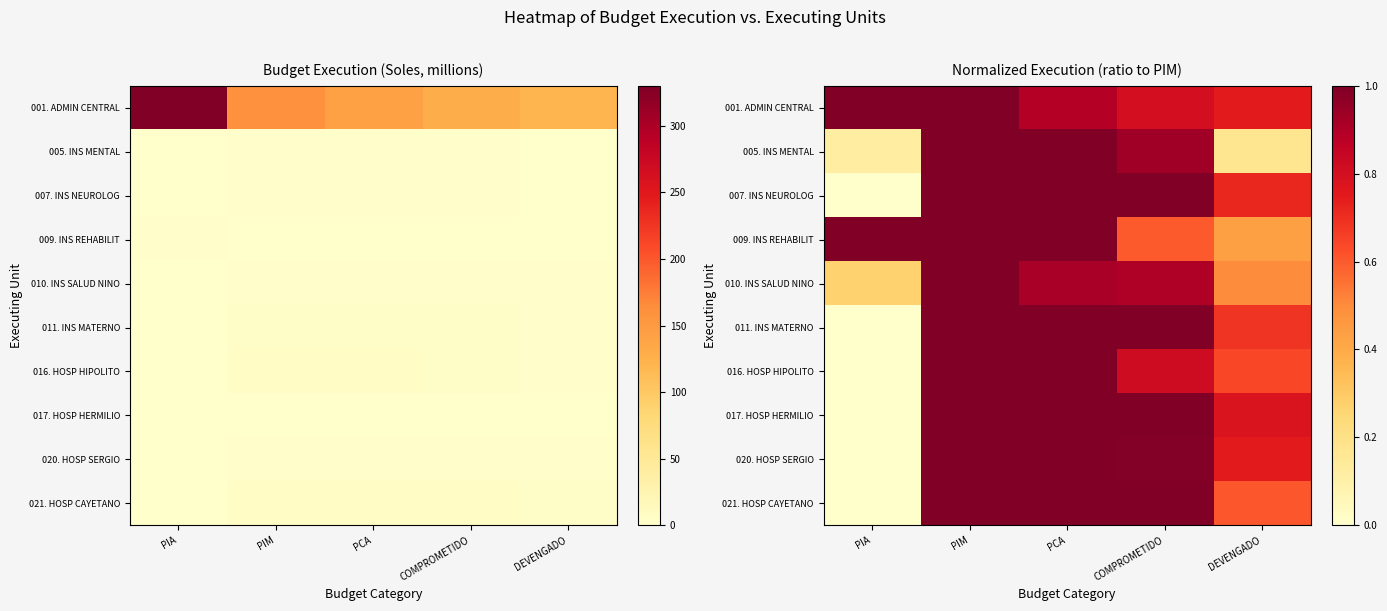

Which series has the largest total across all categories?

001. ADMIN CENTRAL